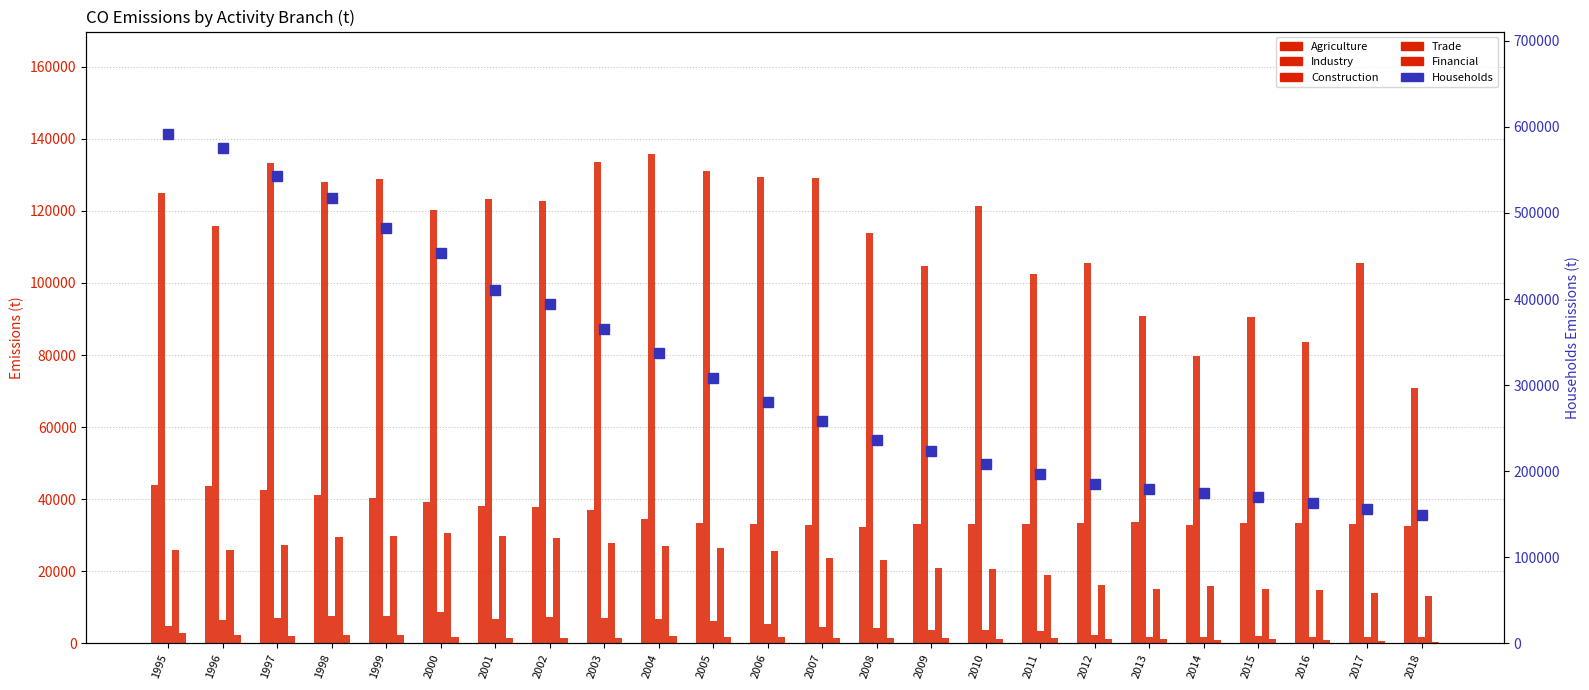

Reading left to right, list all the values displayed in this chart.

Agriculture: 44094.7	43644.3	42671.5	41152.8	40478.0	39215.3	38143.8	37782.2	36980.7	34612.6	33485.0	33080.7	32983.8	32419.8	33272.1	33049.8	33038.5	33315.6	33643.1	32859.6	33504.9	33328.4	33123.2	32639.8
Industry: 124951.7	115692.5	133259.0	127945.2	128840.0	120270.1	123305.4	122661.5	133480.2	135777.9	130940.0	129483.8	129059.2	113760.7	104701.2	121450.0	102400.3	105437.3	90879.9	79732.5	90647.6	83727.5	105527.2	70829.7
Construction: 4909.3	6556.4	7115.0	7732.7	7486.3	8598.3	6791.9	7369.5	7041.0	6736.3	6209.4	5268.8	4694.6	4207.1	3822.0	3728.3	3347.4	2437.6	1914.7	1782.6	1997.2	1761.3	1788.9	1759.3
Trade: 25824.4	26019.3	27180.0	29443.7	29716.6	30639.1	29706.7	29307.3	27788.9	26956.9	26360.8	25694.9	23837.8	23065.9	20892.3	20772.0	18869.0	16186.6	15221.1	15975.1	15027.4	14729.0	14024.0	13209.1
Financial: 2891.1	2440.6	2173.0	2341.3	2330.5	1781.8	1567.1	1395.8	1398.4	2006.9	1728.7	1660.5	1546.6	1535.1	1511.2	1226.8	1492.0	1291.2	1255.3	1082.3	1106.9	906.2	767.9	441.3
Households: 592125.7	575589.2	542470.2	516828.9	482231.0	452907.0	410170.5	394016.6	364897.6	337254.8	307872.7	280682.2	258649.5	236232.6	223690.6	208236.6	196826.9	185085.9	179767.2	174575.0	170434.8	163021.9	155604.5	149725.6